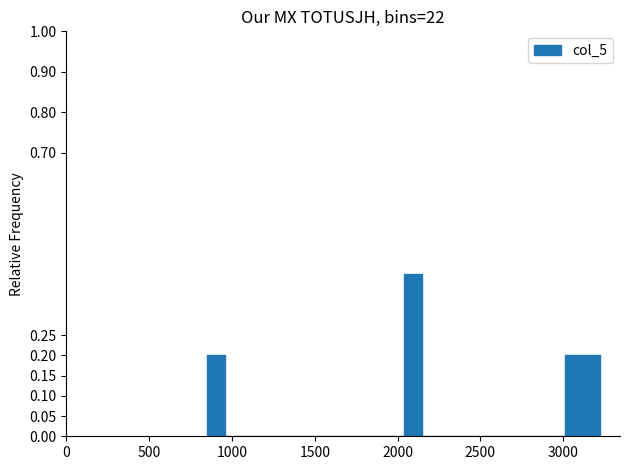

Read against the x-axis, roughly where is the centre of the tallest bar?

2100